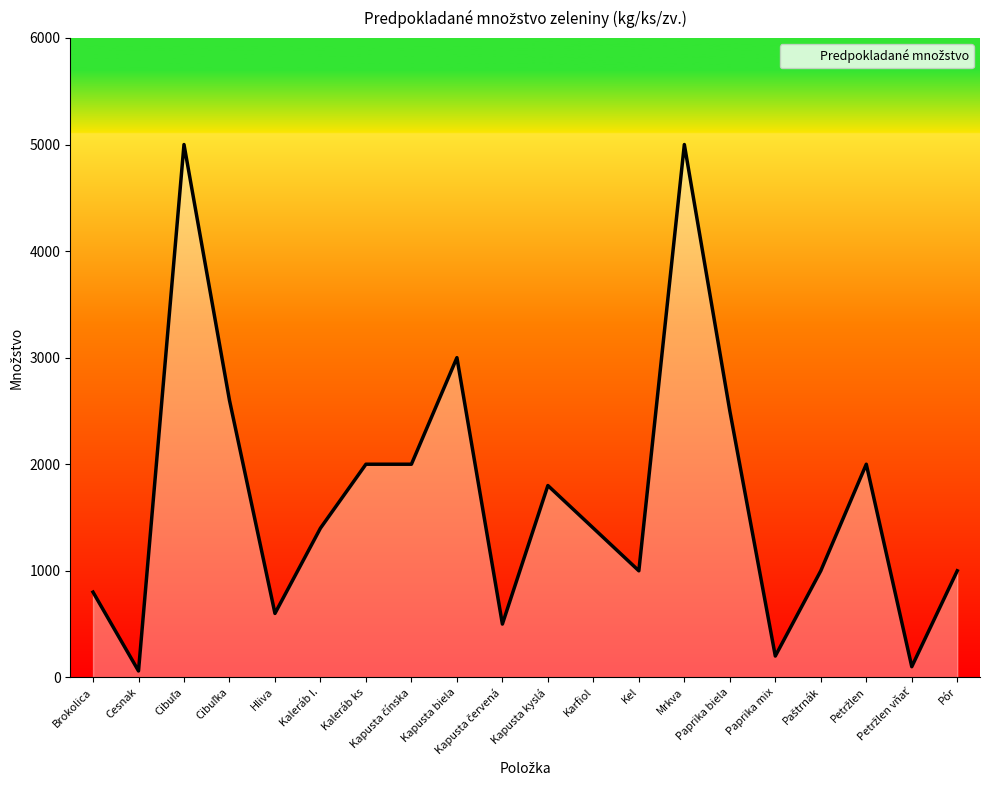

Does the chart display data point markers on the line(s)?

No